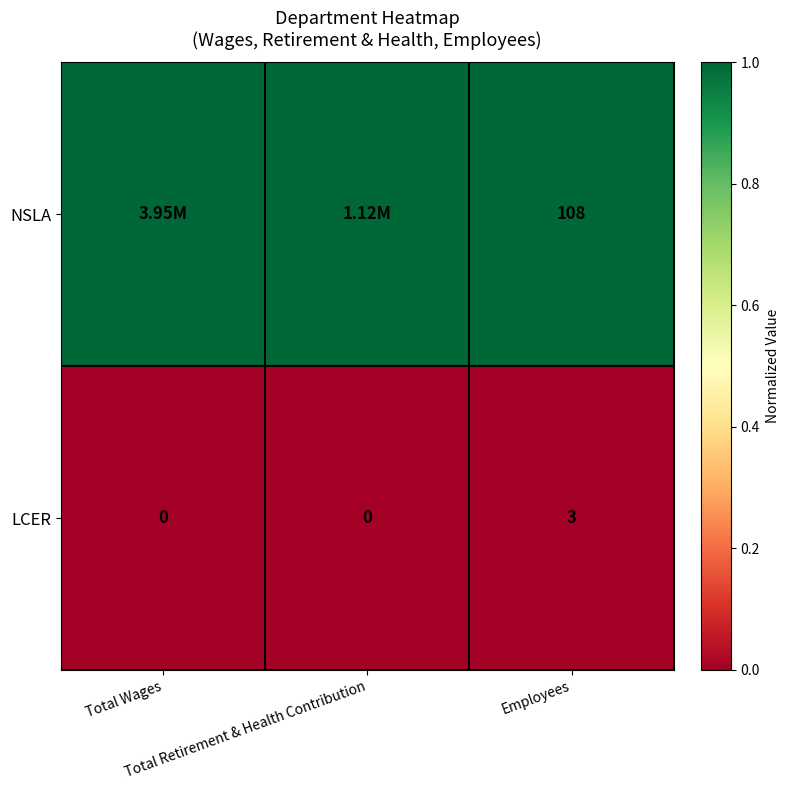

What is the sum of all LCER values?

3